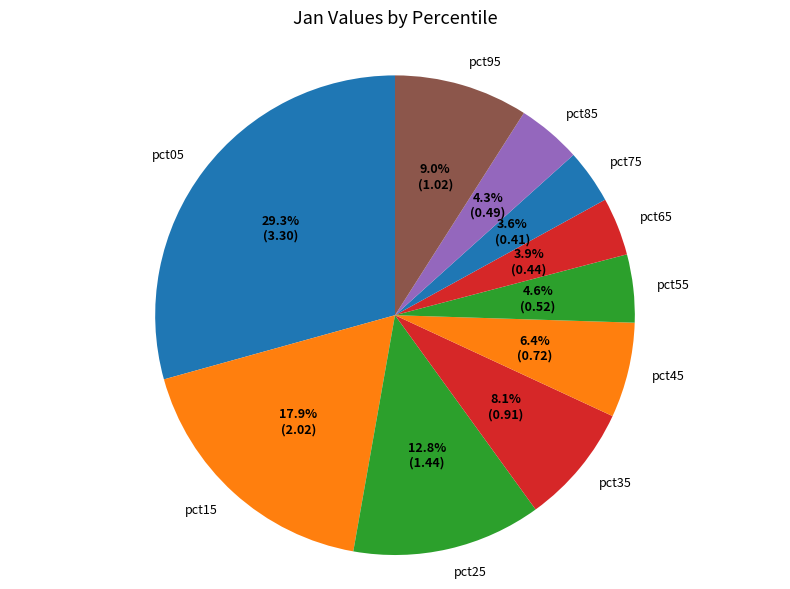

Is pct35 the majority of the pie?

No